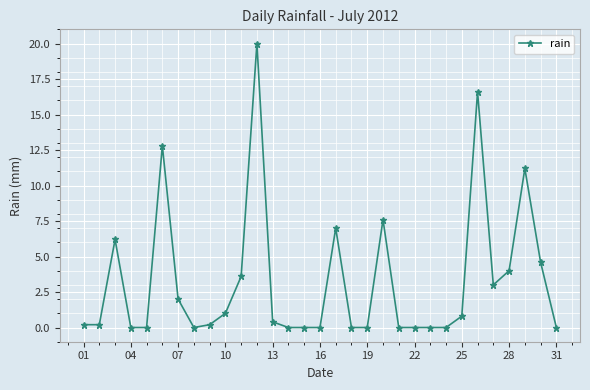

What is the value of the 26th point from the left?

16.6